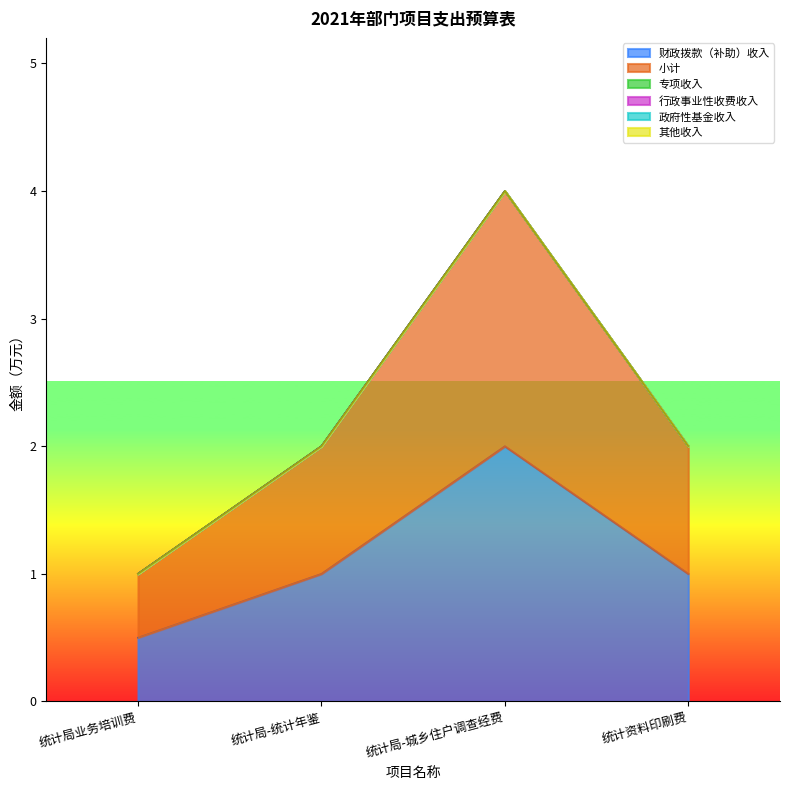

Reading left to right, list all the values displayed in this chart.

财政拨款（补助）收入: 0.5	1.0	2.0	1.0
小计: 0.5	1.0	2.0	1.0
专项收入: 0.0	0.0	0.0	0.0
行政事业性收费收入: 0.0	0.0	0.0	0.0
政府性基金收入: 0.0	0.0	0.0	0.0
其他收入: 0.0	0.0	0.0	0.0